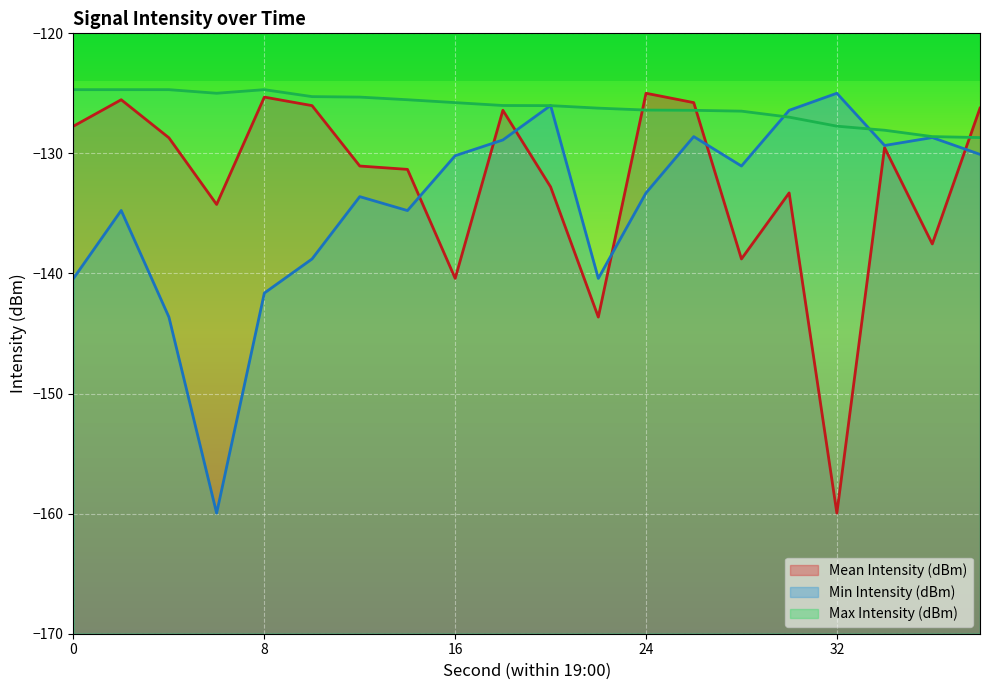

True or false: Max Intensity (dBm) has a value of -125.3 at 12.

True